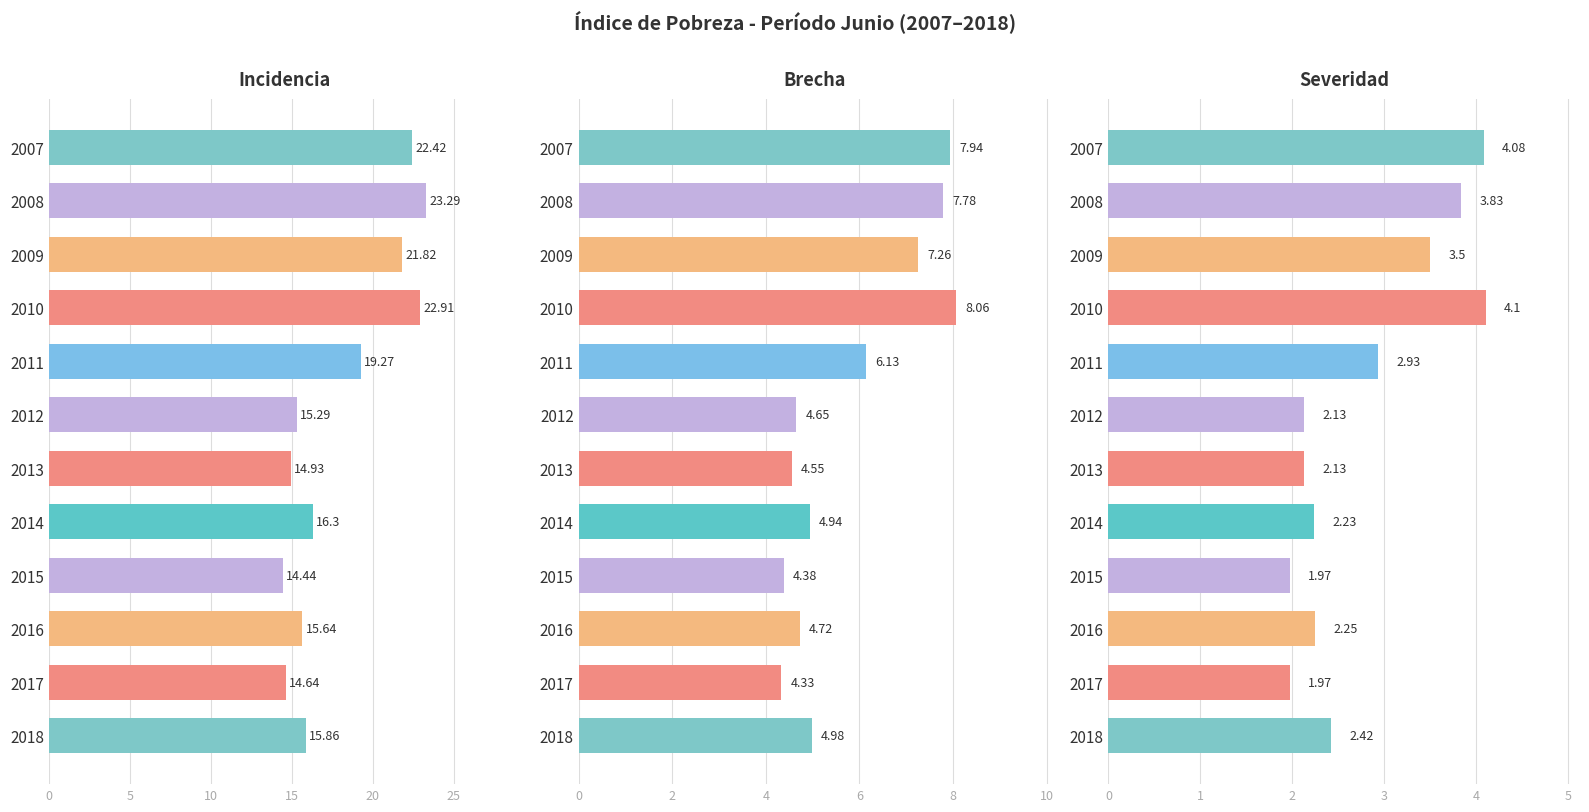

Which series changed the most between 2012 and 2015?

Incidencia